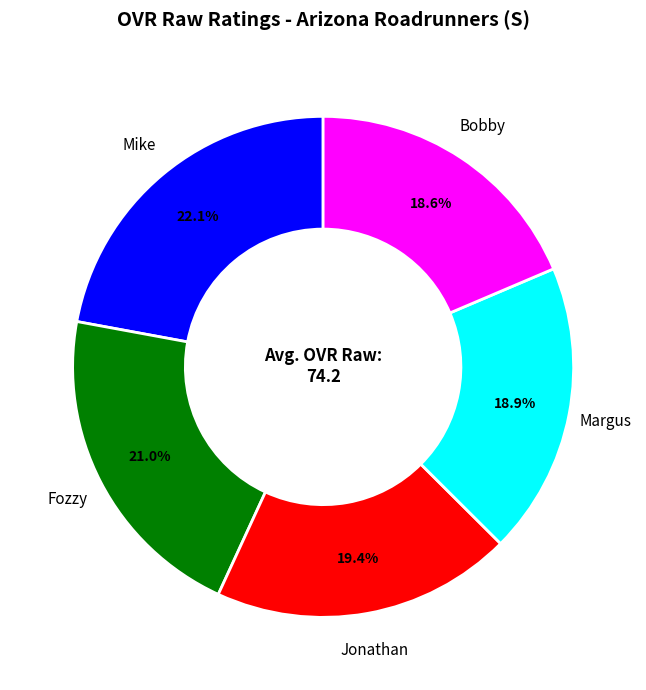

Is there any slice that represents more than half of the pie?

No